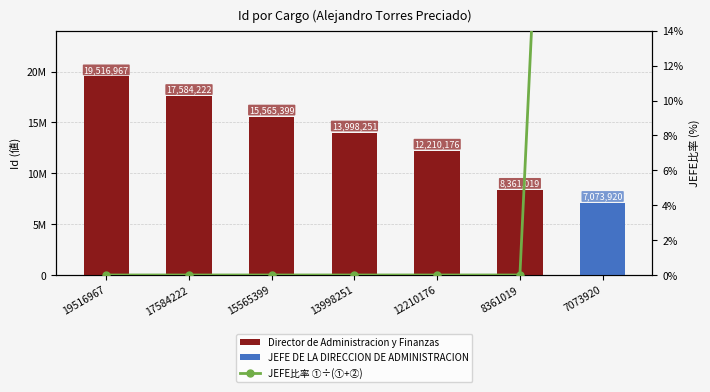

What are all the series names shown in the legend?

Director de Administracion y Finanzas, JEFE DE LA DIRECCION DE ADMINISTRACION, JEFE比率 ①÷(①+②)